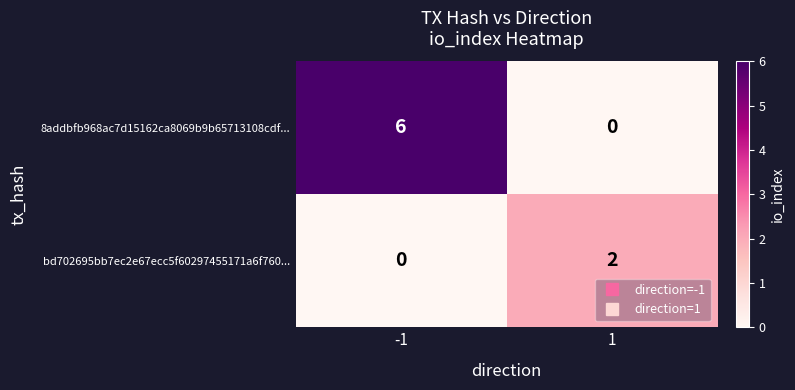

Reading right to left, extract all data points from this chart.

8addbfb968ac7d15162ca8069b9b65713108cdf...: 1=0	-1=6
bd702695bb7ec2e67ecc5f60297455171a6f760...: 1=2	-1=0